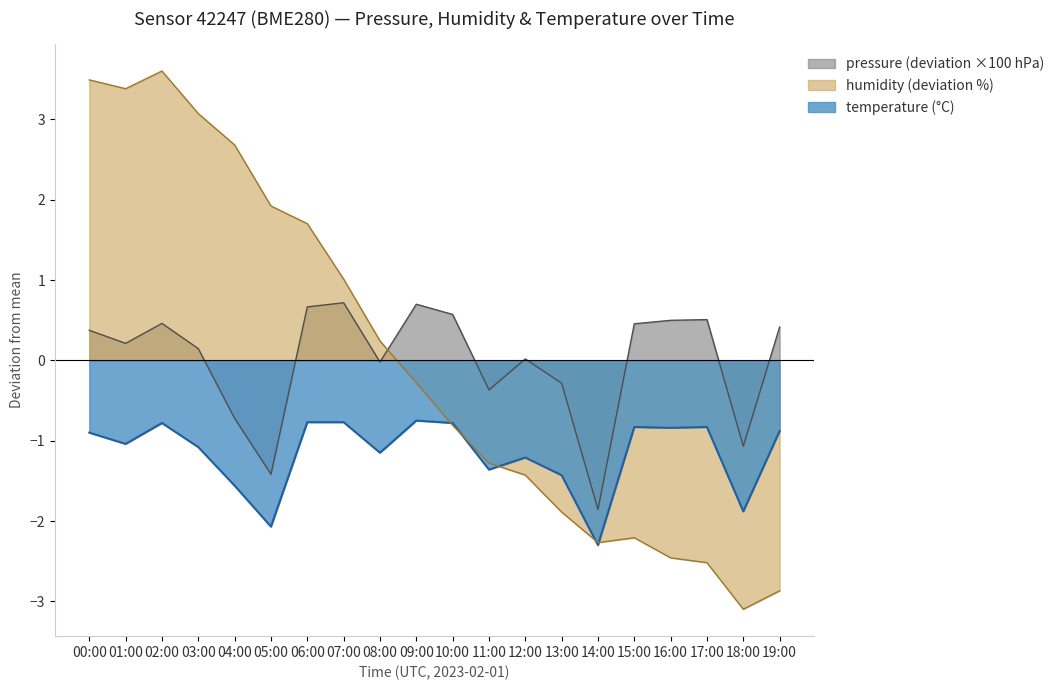

List the labels in order of pressure value, largest first.

07:00, 09:00, 06:00, 10:00, 17:00, 16:00, 02:00, 15:00, 19:00, 00:00, 01:00, 03:00, 12:00, 08:00, 13:00, 11:00, 04:00, 18:00, 05:00, 14:00